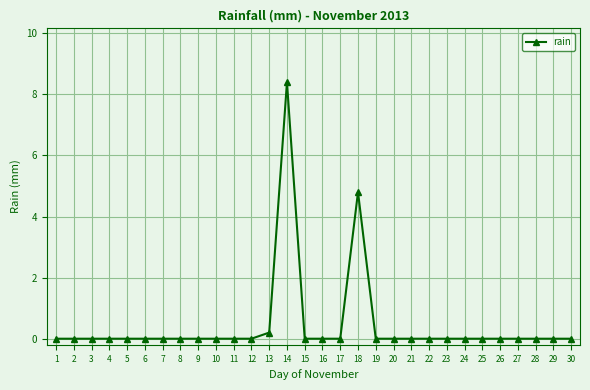

What is the sum of all values?

13.4